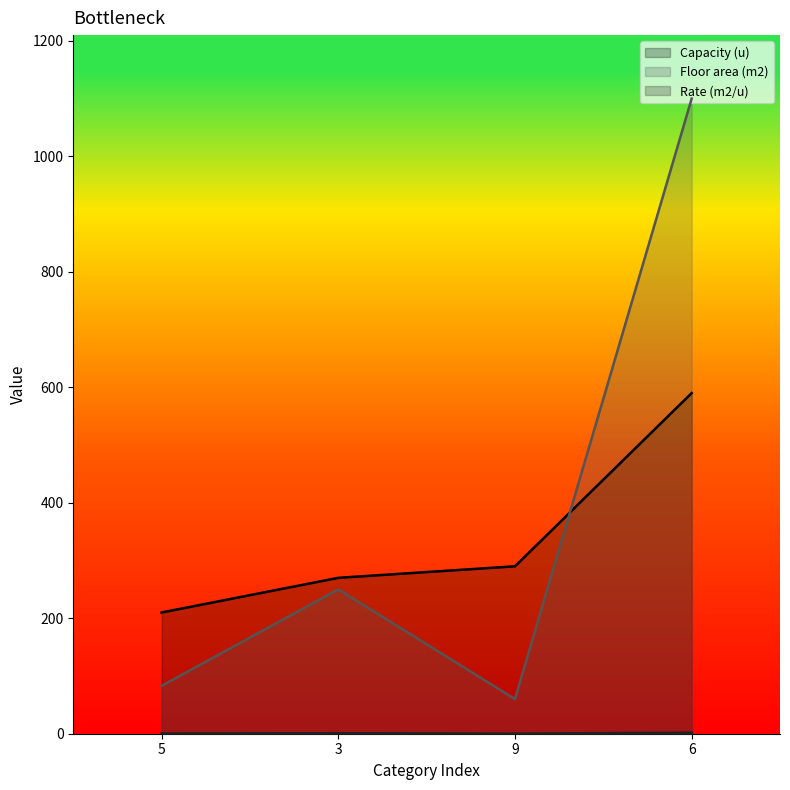

What is the average value of the Floor area (m2) series?

373.2